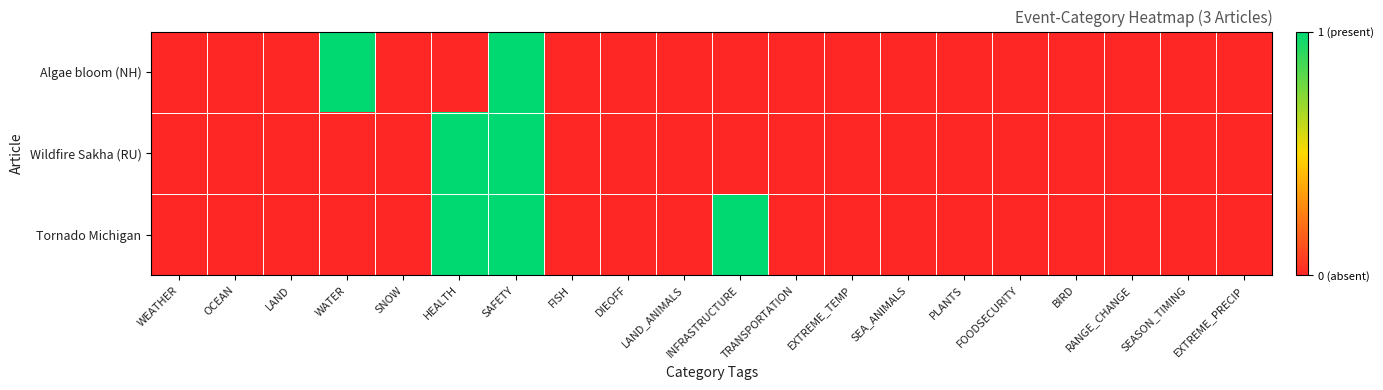

At which category is the sum across all series the highest?

SAFETY